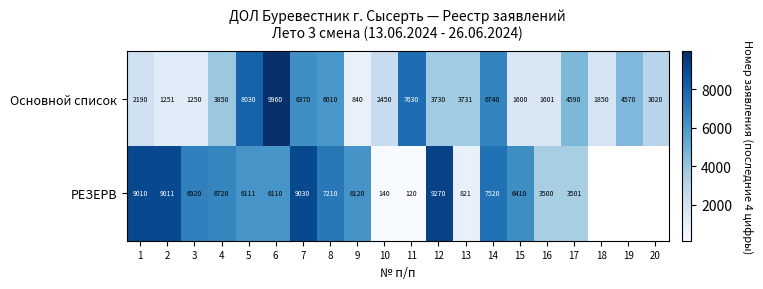

At which category is the sum across all series the highest?

6